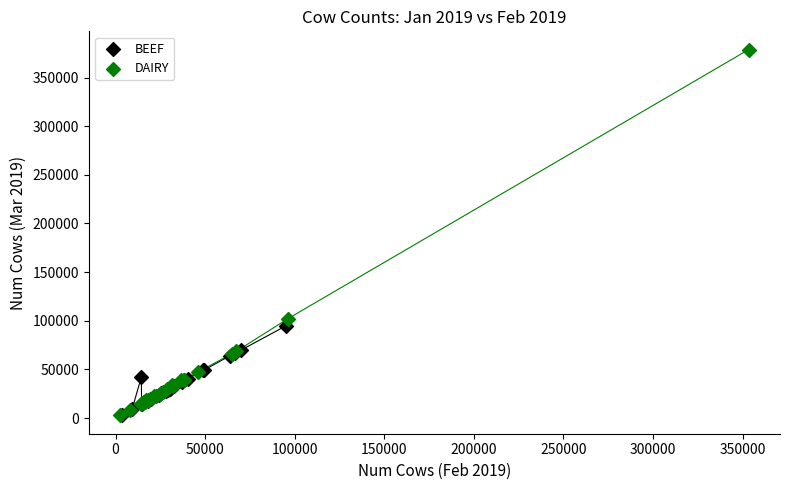

Which series has the widest spread of Y values?

DAIRY